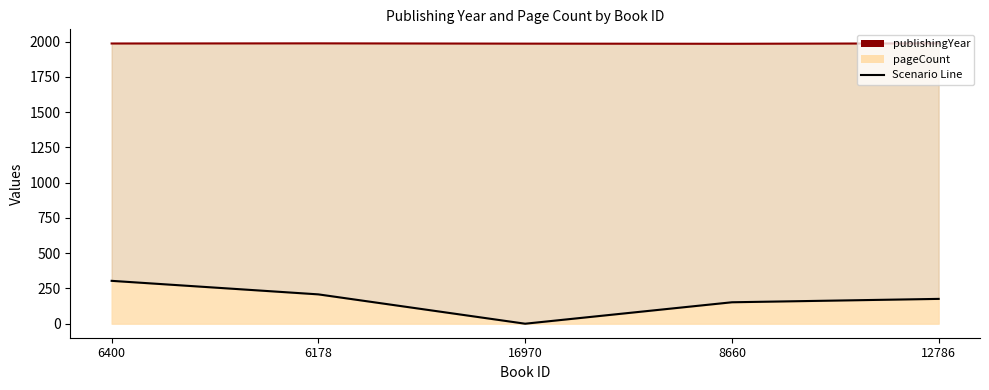

What position from the right is 12786?

1